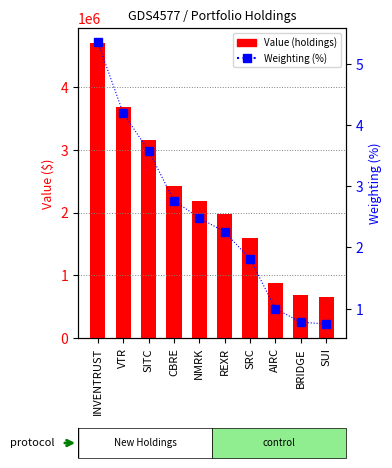

The Weighting (%) series shows 1.8 at SRC. True or false?

True